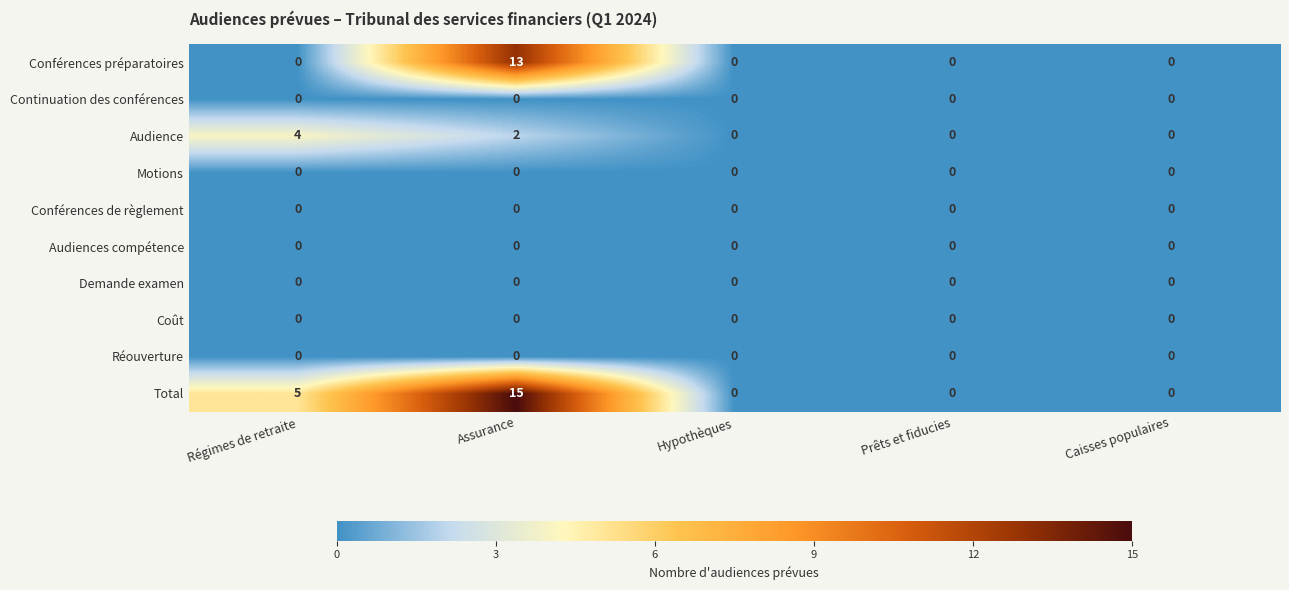

Count the Audience values in the range 0 to 2.

4